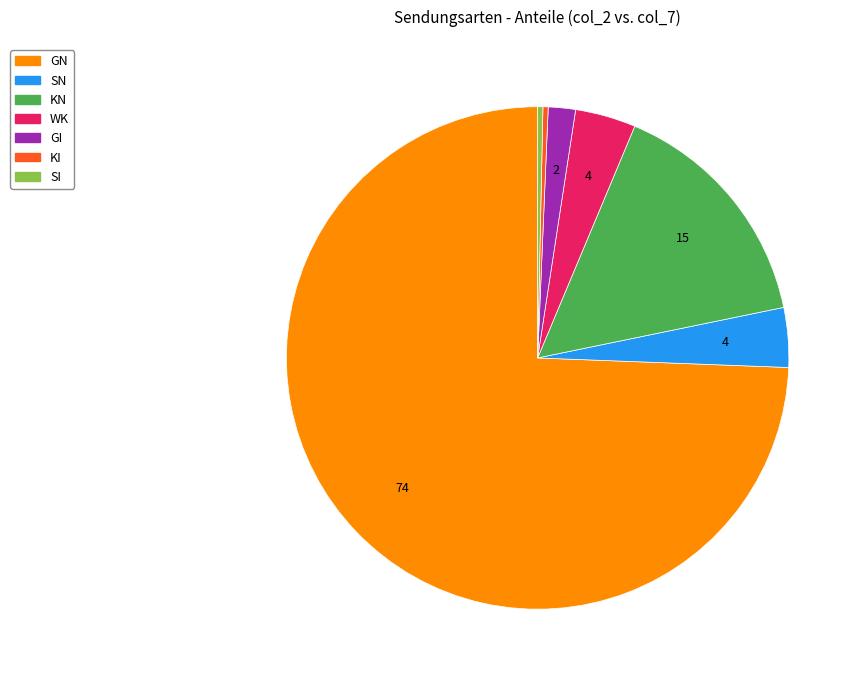

Count the number of slices in the pie.

7